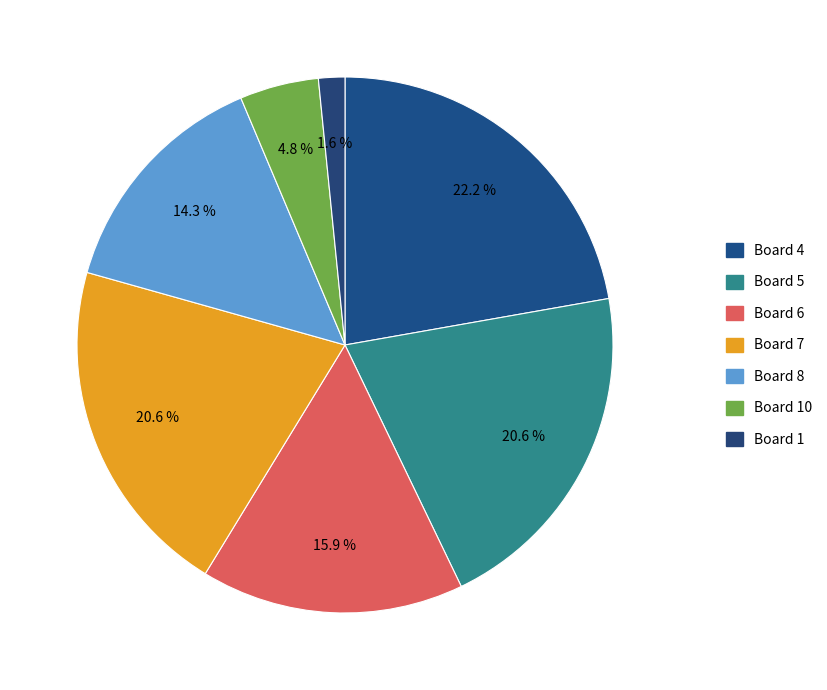

How many slices are in this pie chart?

7